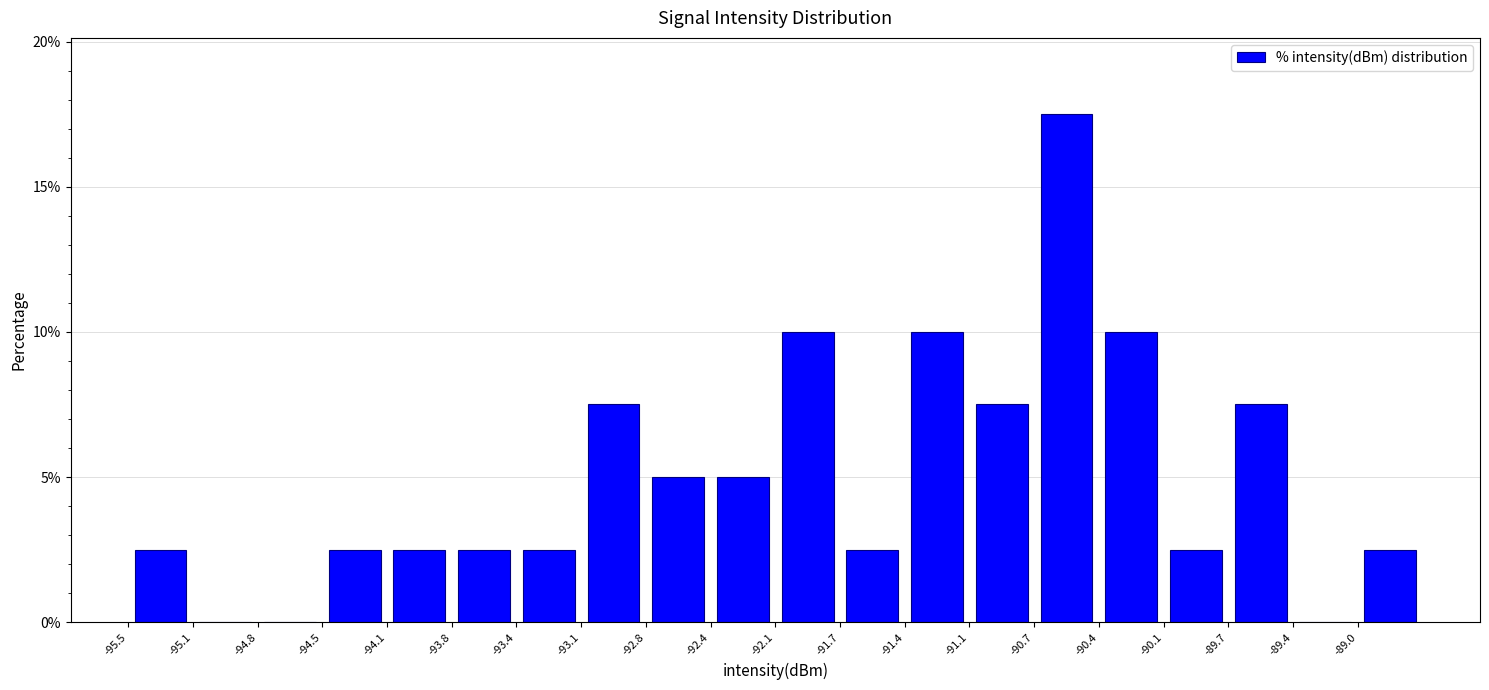

Over which range of the x-axis is the bar tallest?

-90.75 to -90.40